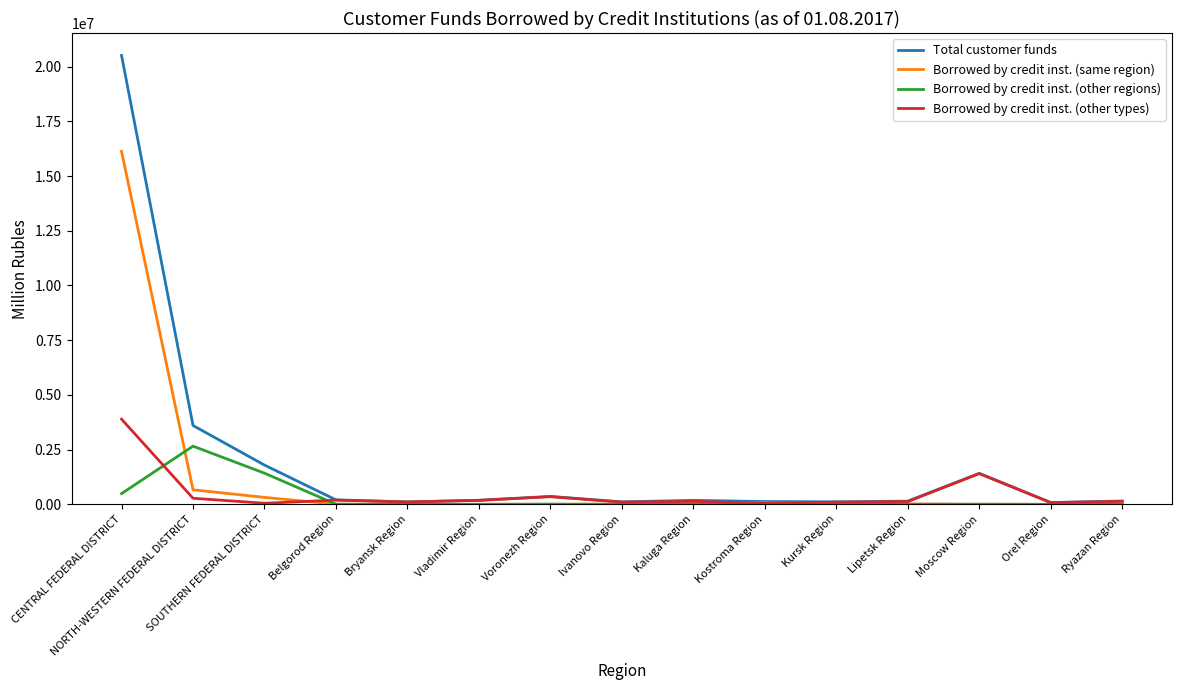

List the series in order of their peak value, lowest first.

Borrowed by credit inst. (other regions), Borrowed by credit inst. (other types), Borrowed by credit inst. (same region), Total customer funds